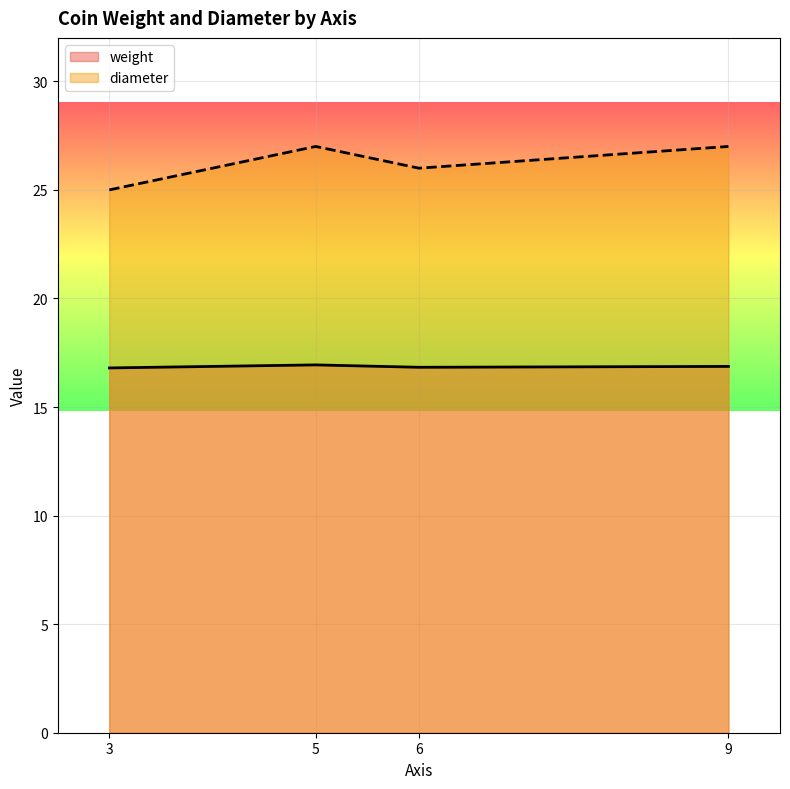

Which series changed the most between 5 and 6?

diameter